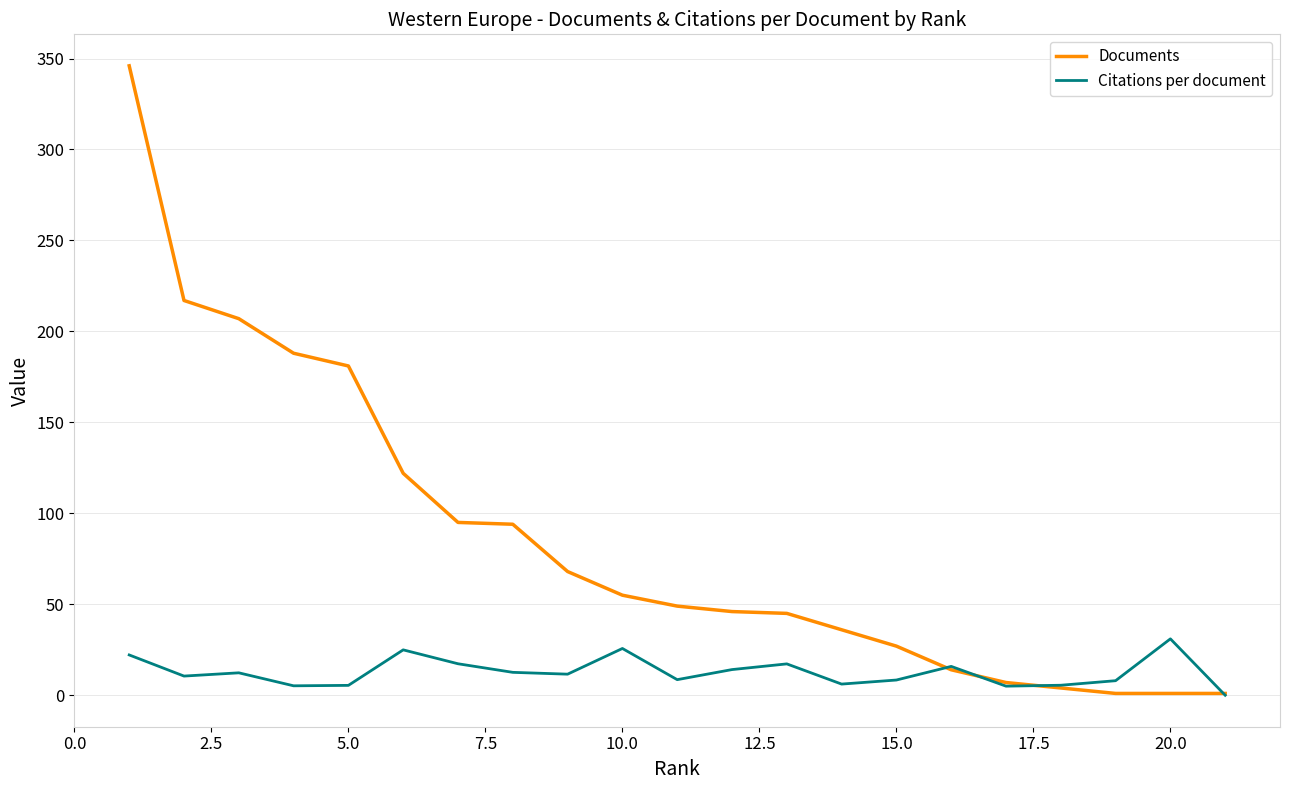

List the series in order of their overall mean, highest first.

Documents, Citations per document